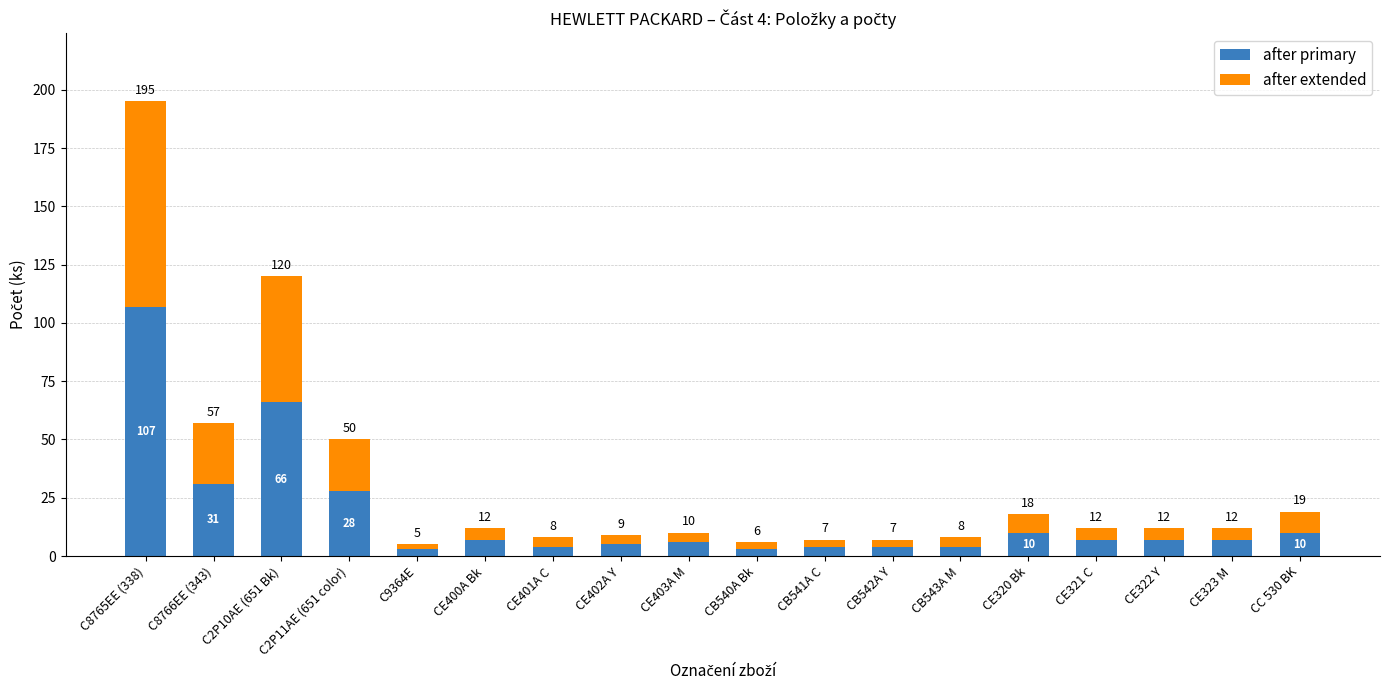

The value of after primary at CE323 M is 7. True or false?

True